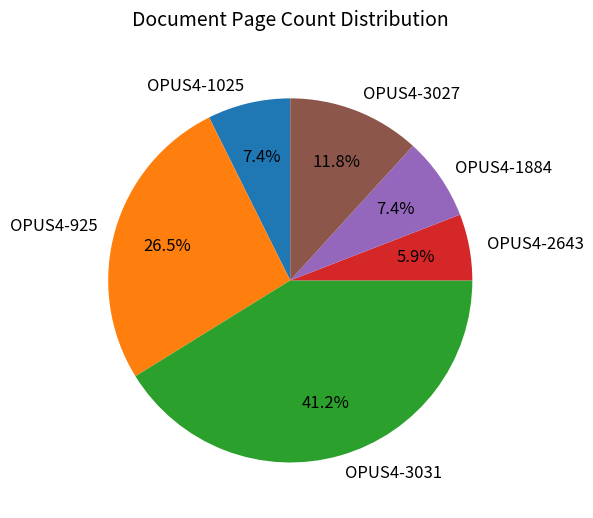

Which category has the smallest portion of the pie?

OPUS4-2643